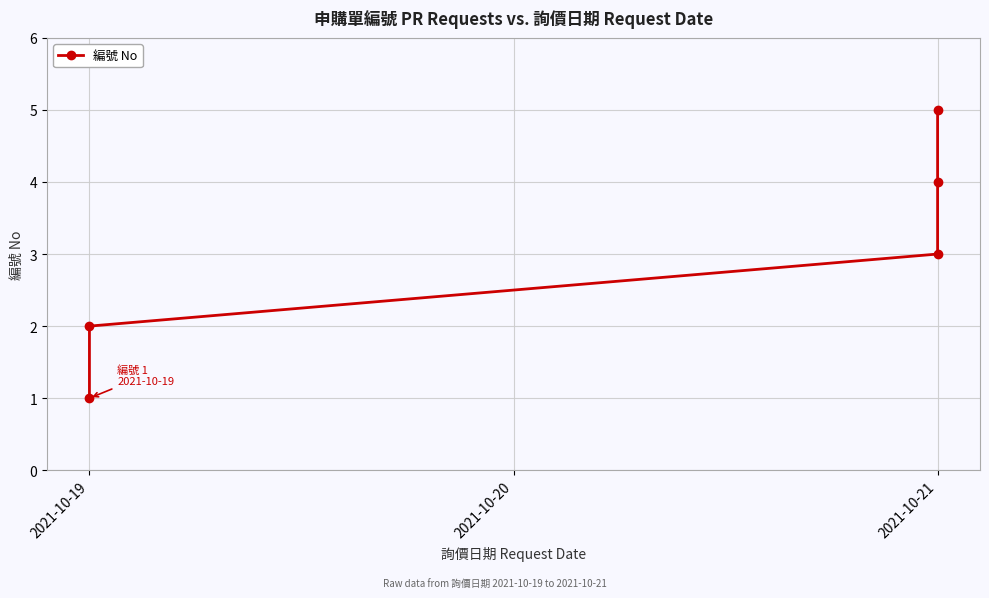

Is this an area chart (filled region under the line)?

No